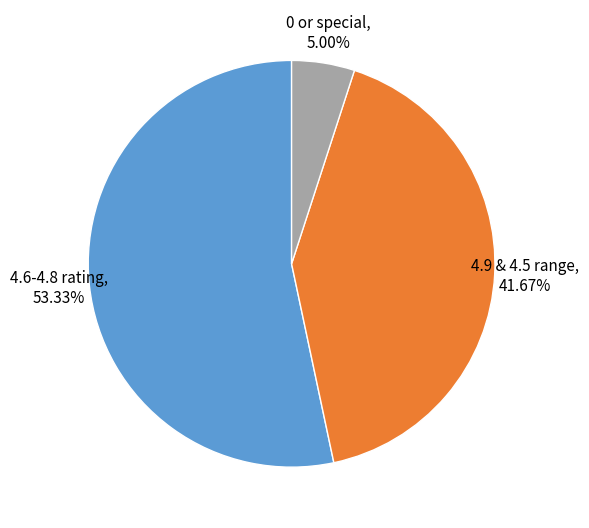

Does any single category account for the majority?

Yes